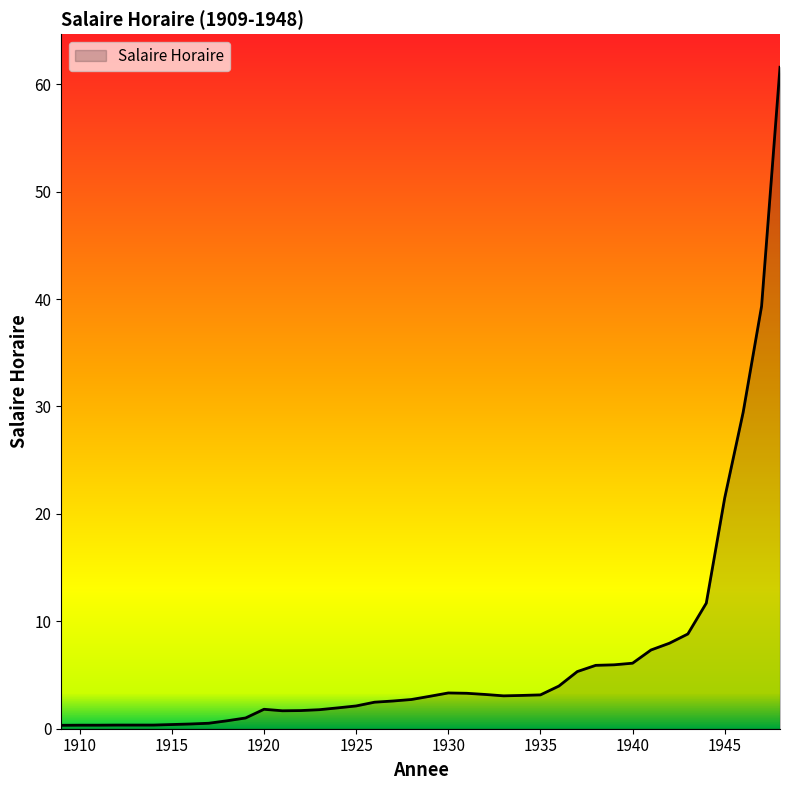

What is the maximum value shown in the chart?

61.6